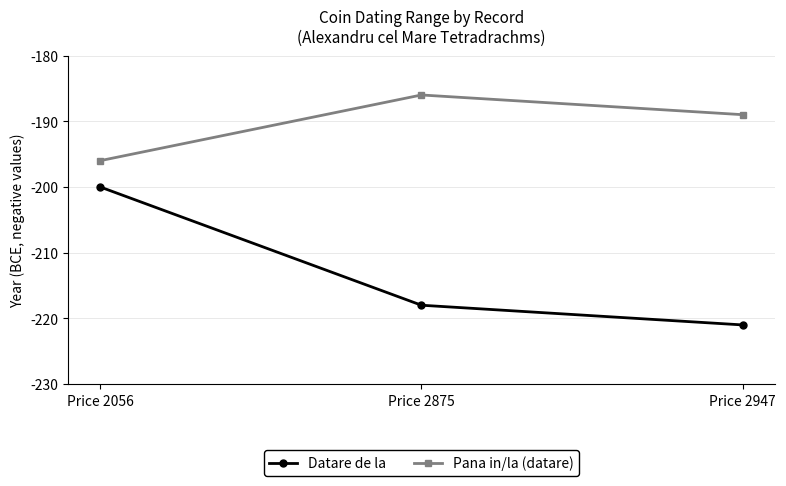

Between Price 2056 and Price 2875, which series saw the biggest shift?

Datare de la